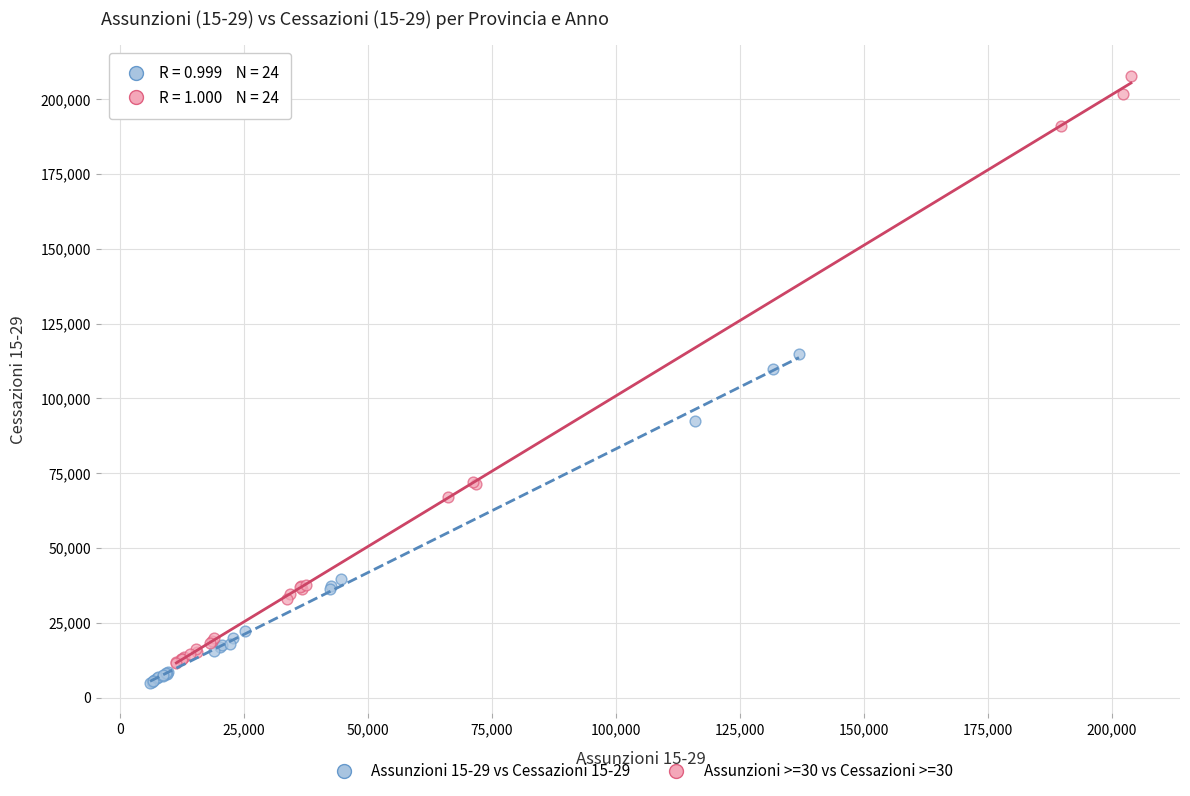

Which series reaches the maximum Y coordinate?

Assunzioni >=30 vs Cessazioni >=30